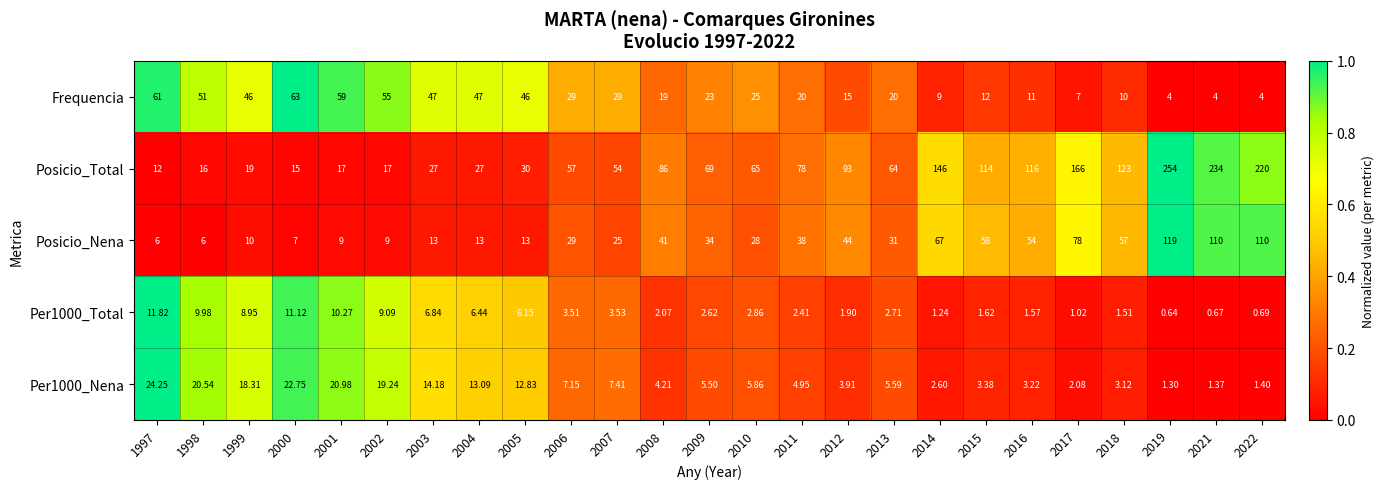

Count the number of categories in the chart.

25